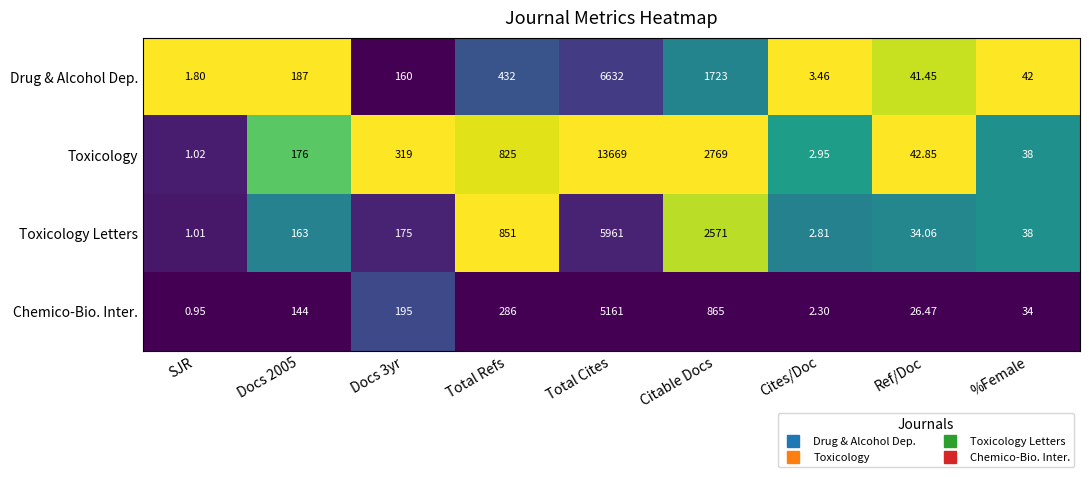

At which label does Toxicology reach its peak?

Total Cites